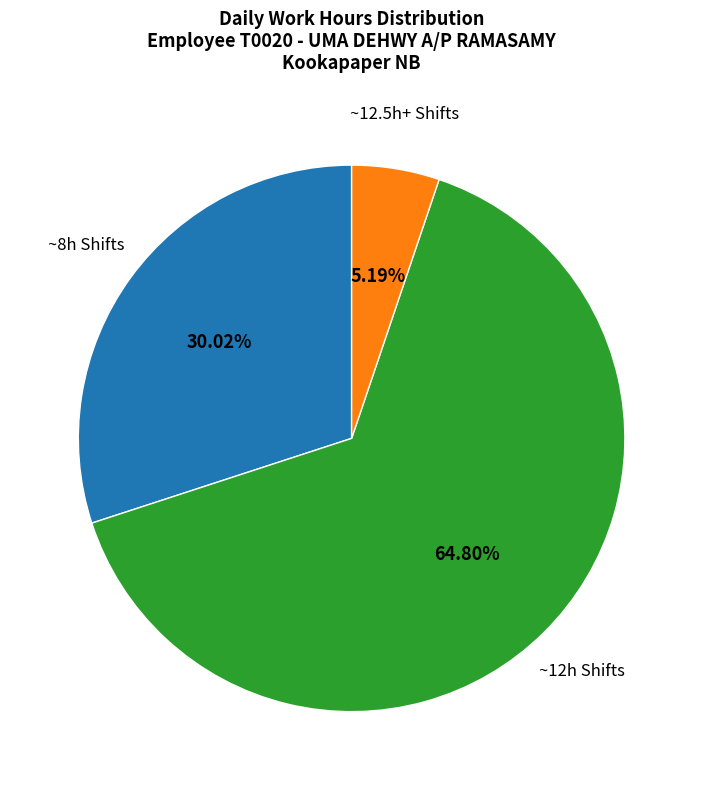

Is there a majority slice in this chart?

Yes